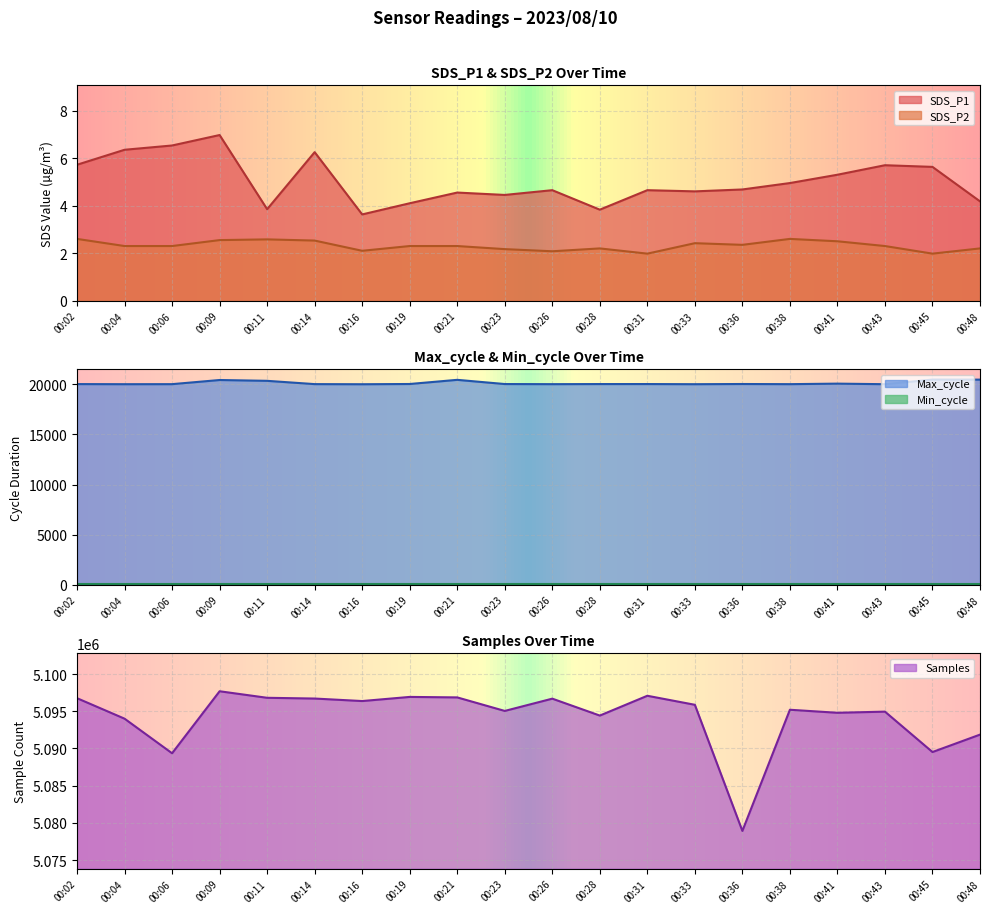

True or false: SDS_P2 has a value of 3.7 at 00:02.

False